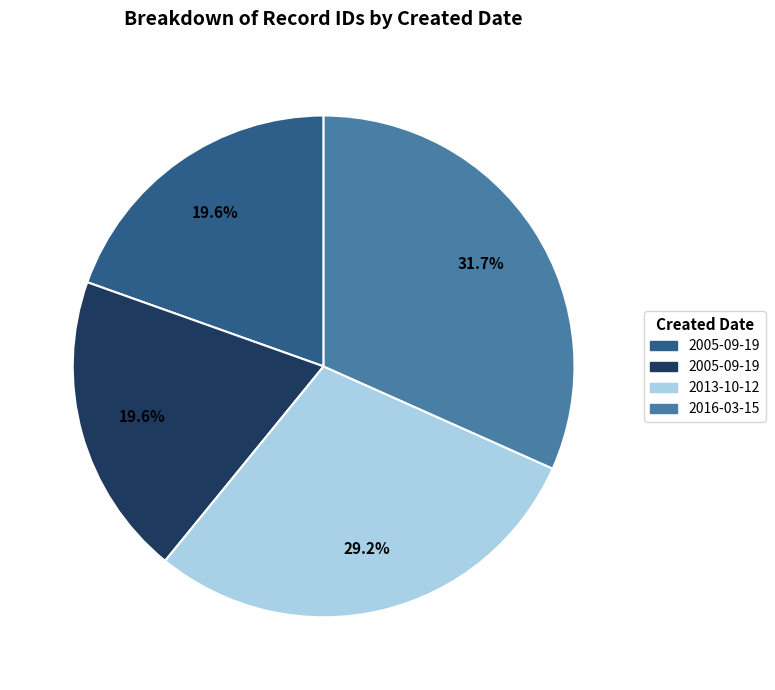

To the nearest percent, what is the average slice percentage?

25%